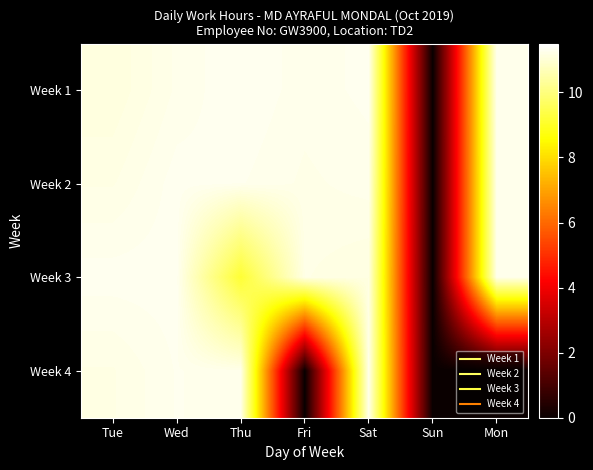

Reading left to right, list all the values displayed in this chart.

Week 1: Tue=11.1	Wed=11.2	Thu=11.3	Fri=11.2	Sat=11.3	Sun=0.0	Mon=11.3
Week 2: Tue=11.2	Wed=11.3	Thu=11.3	Fri=11.2	Sat=11.2	Sun=0.0	Mon=11.2
Week 3: Tue=11.3	Wed=11.3	Thu=9.2	Fri=11.2	Sat=11.1	Sun=0.0	Mon=11.2
Week 4: Tue=11.2	Wed=11.3	Thu=11.2	Fri=0.0	Sat=11.2	Sun=0.0	Mon=0.0